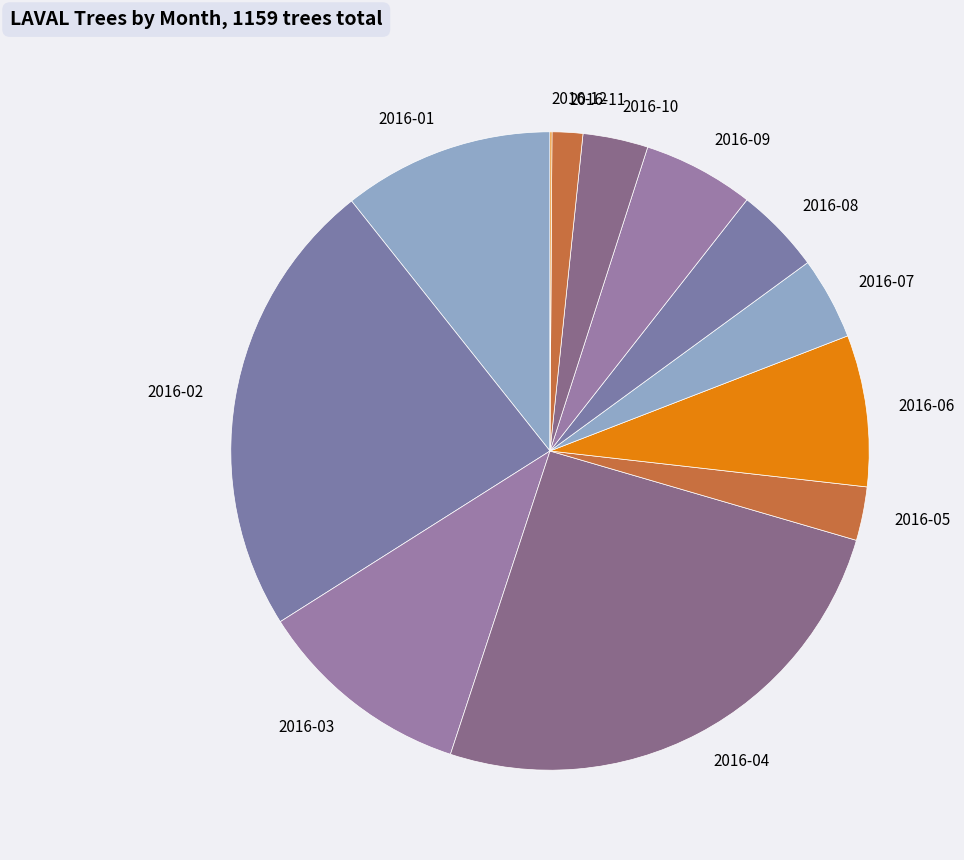

True or false: 2016-06 accounts for 8% of the total.

True